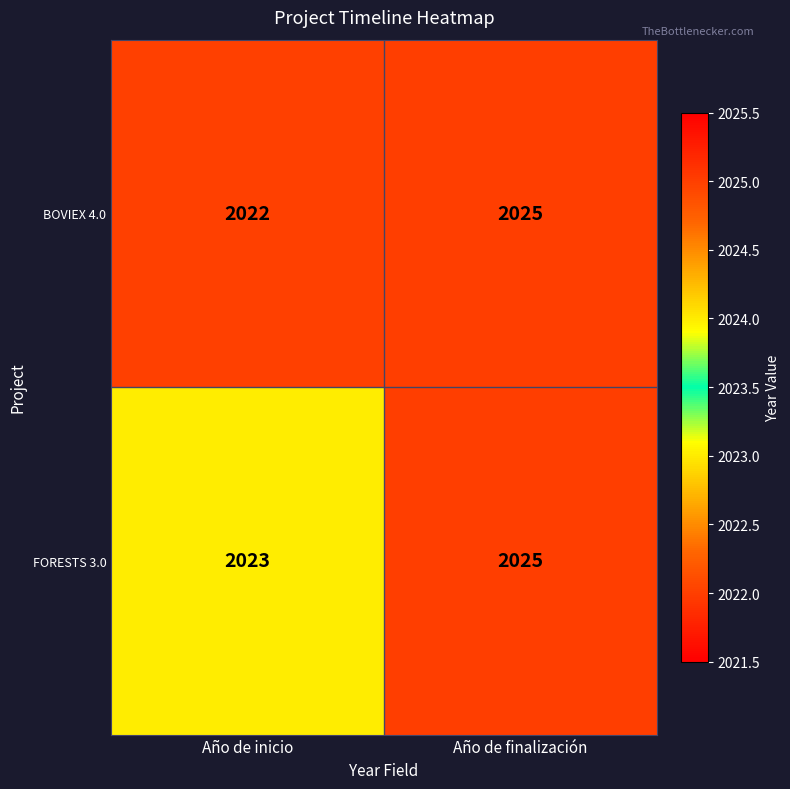

What is the sum of all FORESTS 3.0 values?

4048